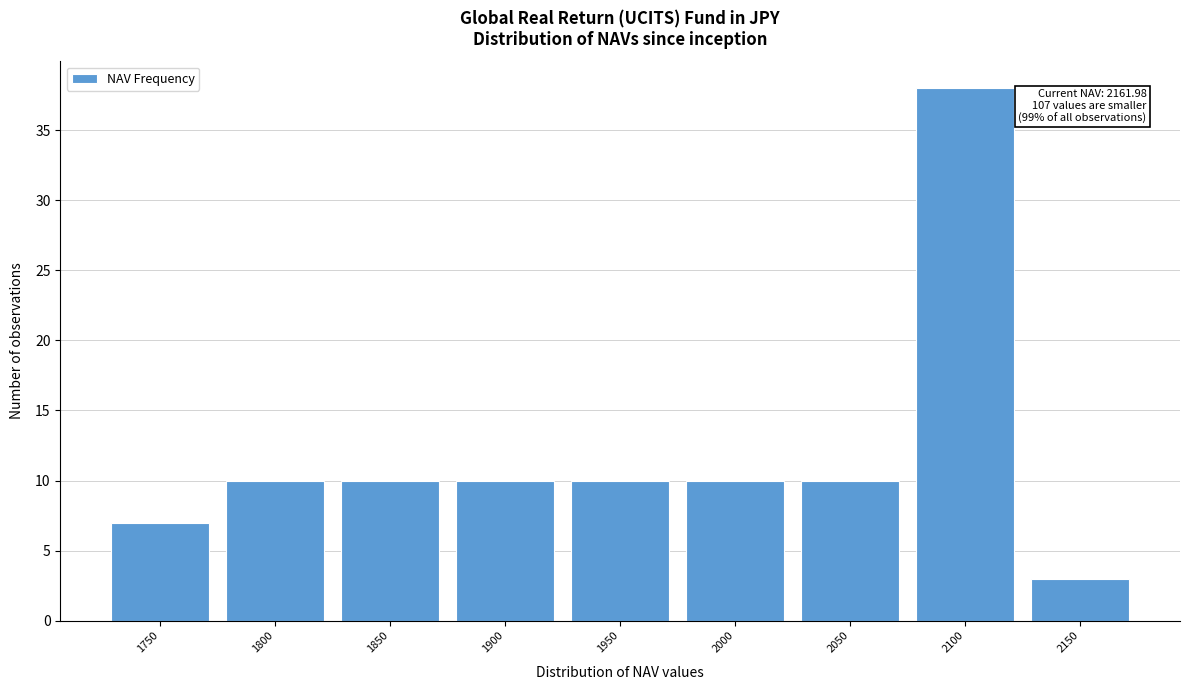

Reading left to right, extract all data points from this chart.

1750=7	1800=10	1850=10	1900=10	1950=10	2000=10	2050=10	2100=38	2150=3